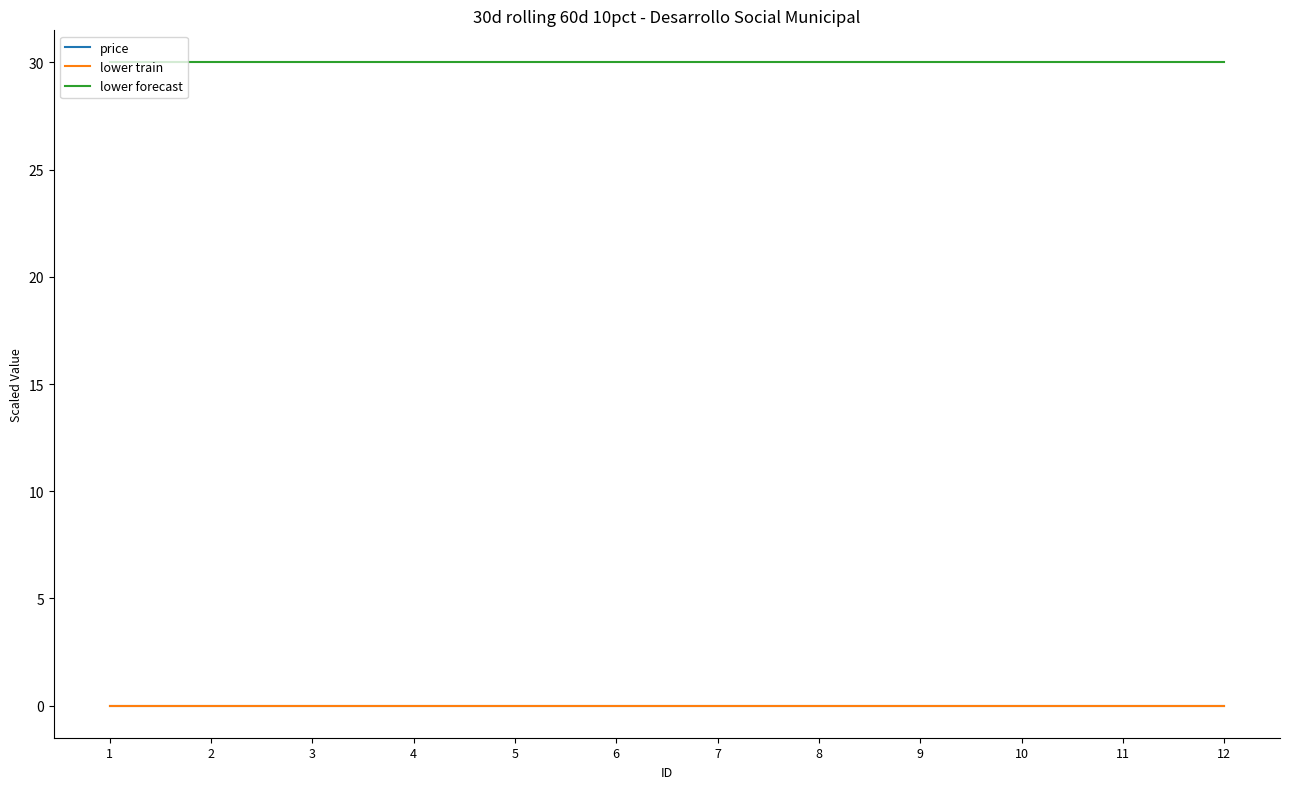

True or false: lower forecast and lower train intersect in this chart.

False